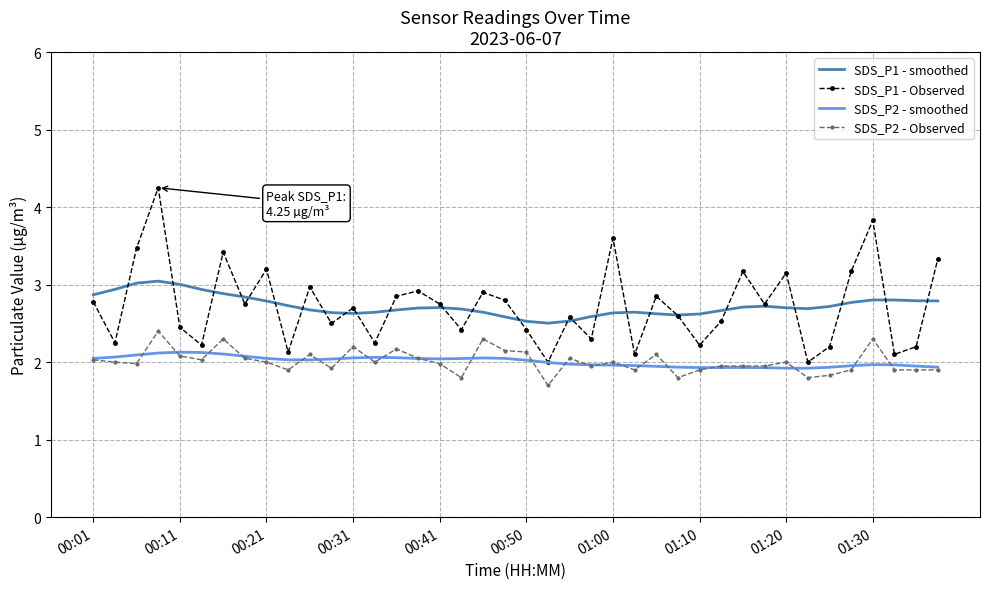

What is the lowest value of the SDS_P1 - smoothed series?

2.5